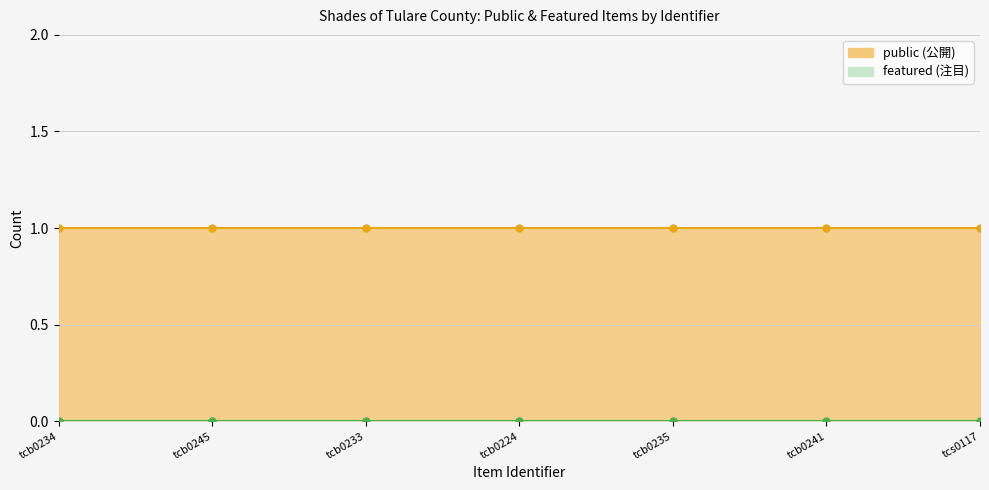

True or false: public and featured cross at least once.

False